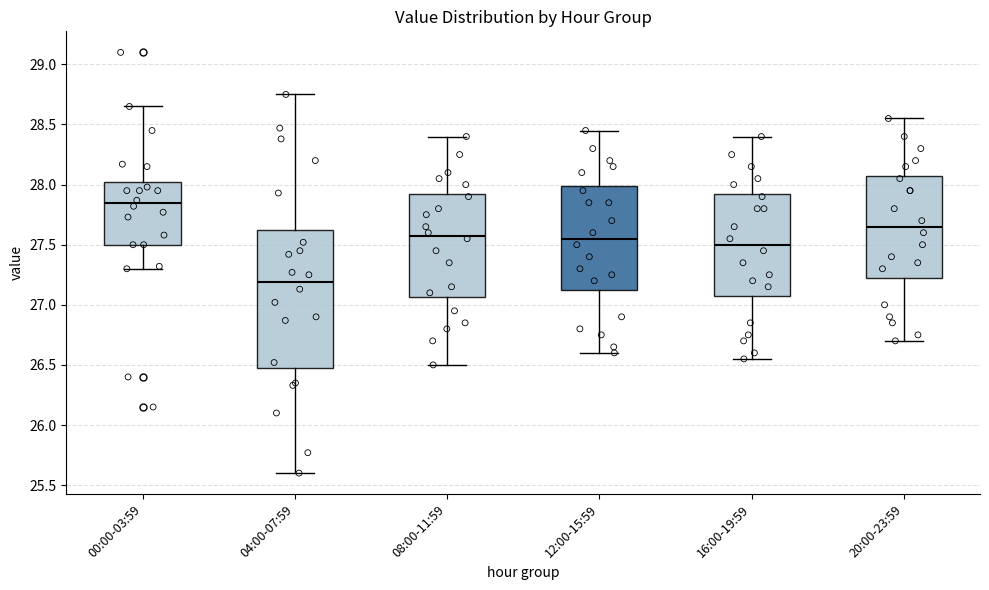

Where does the upper whisker of the box for 16:00-19:59 end on the y-axis? The values are not printed on the chart, so give them approximately, as read against the axis.

28.40